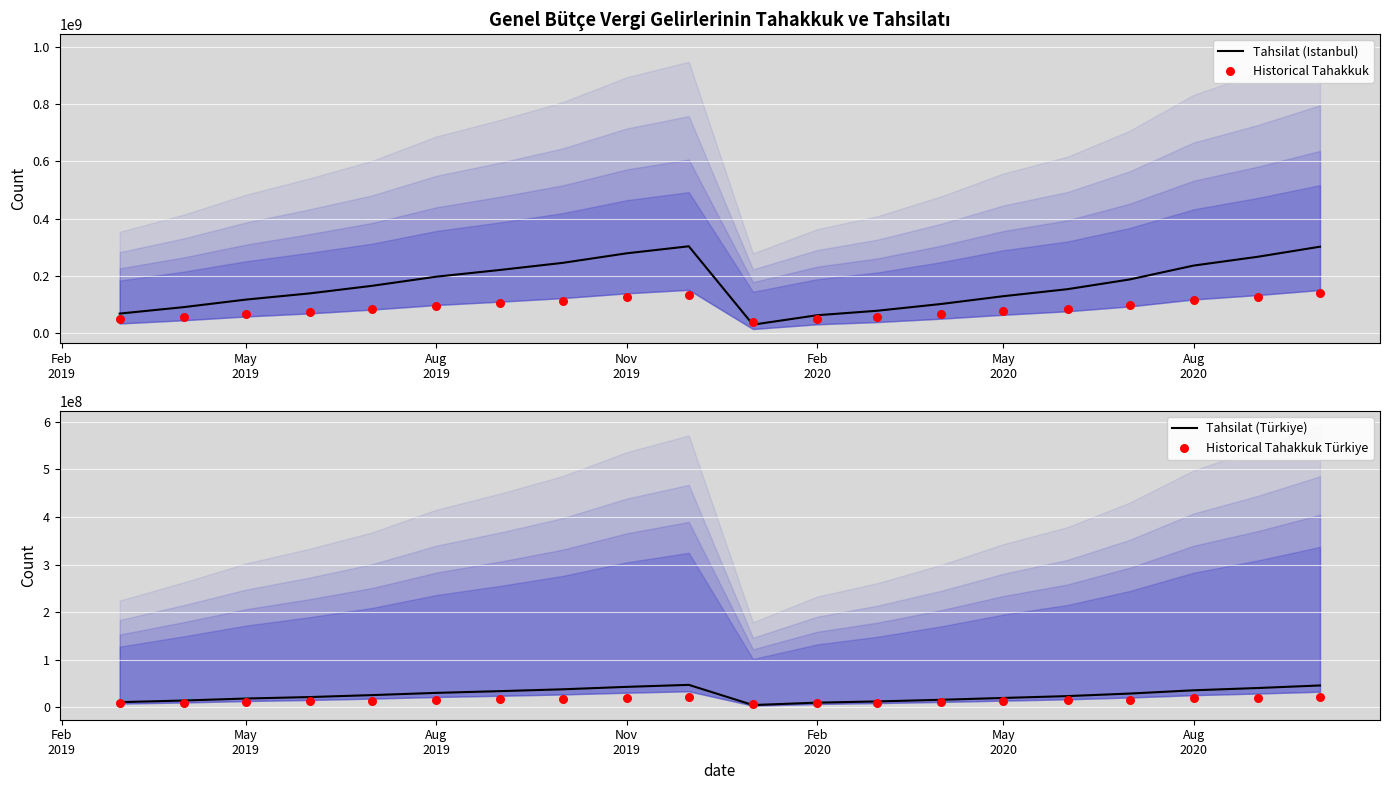

Which series reaches the minimum Y coordinate?

Tahsilat (Türkiye)